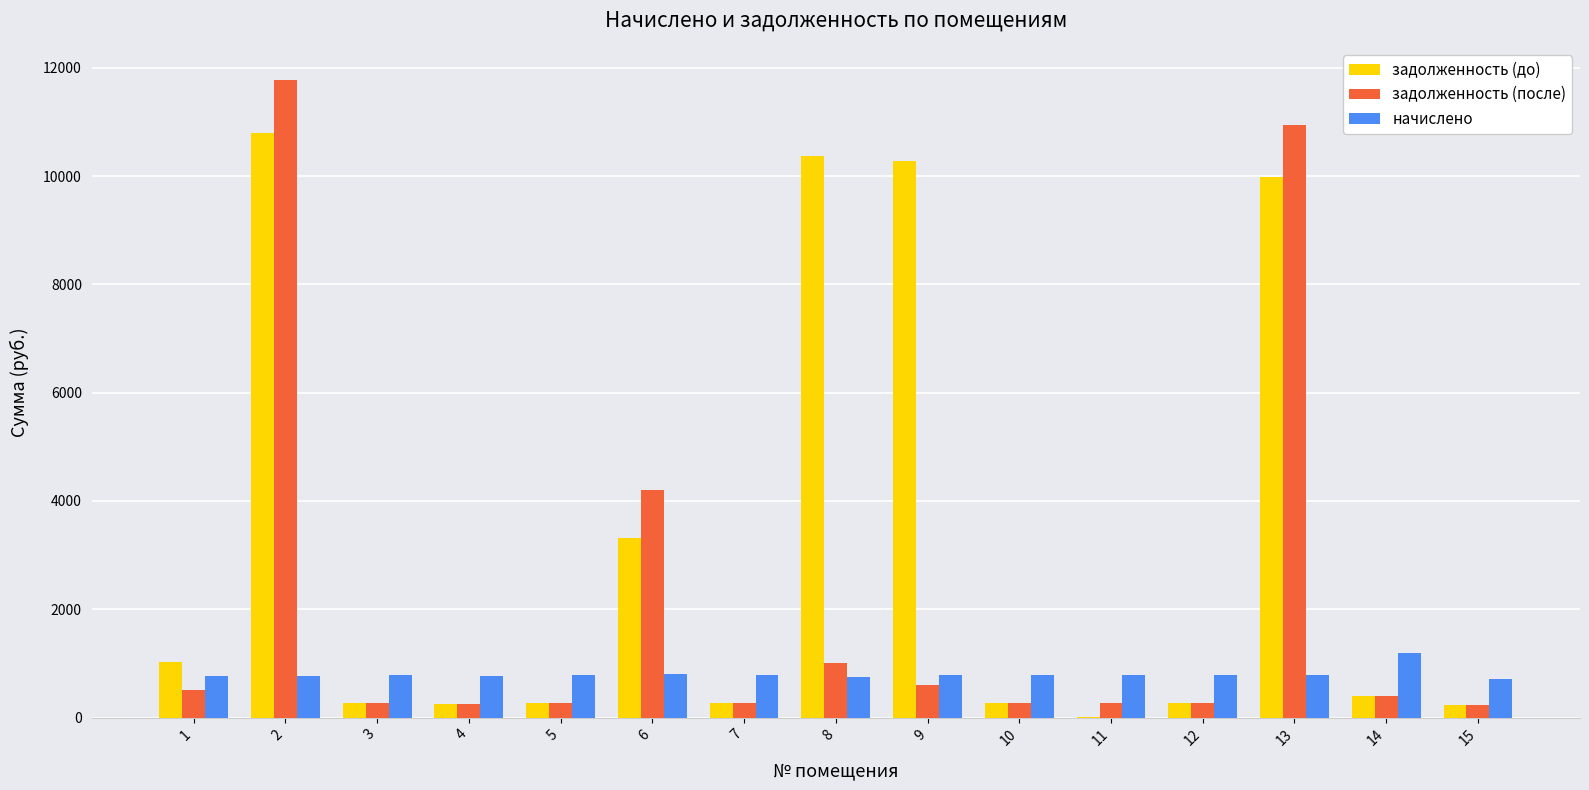

What is the sum of the начислено values at 5 and 12?

1561.7